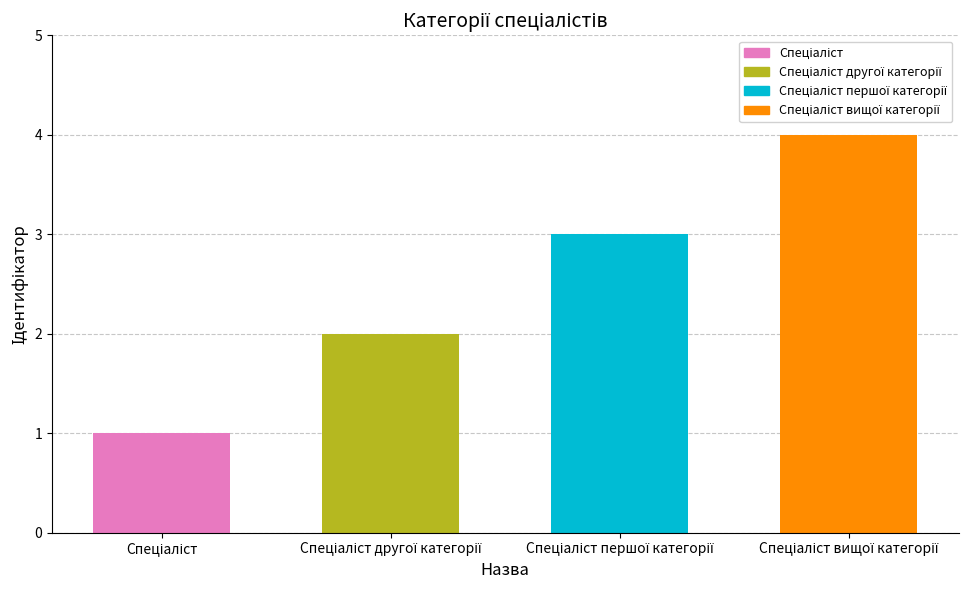

What is the sum of all values?

10